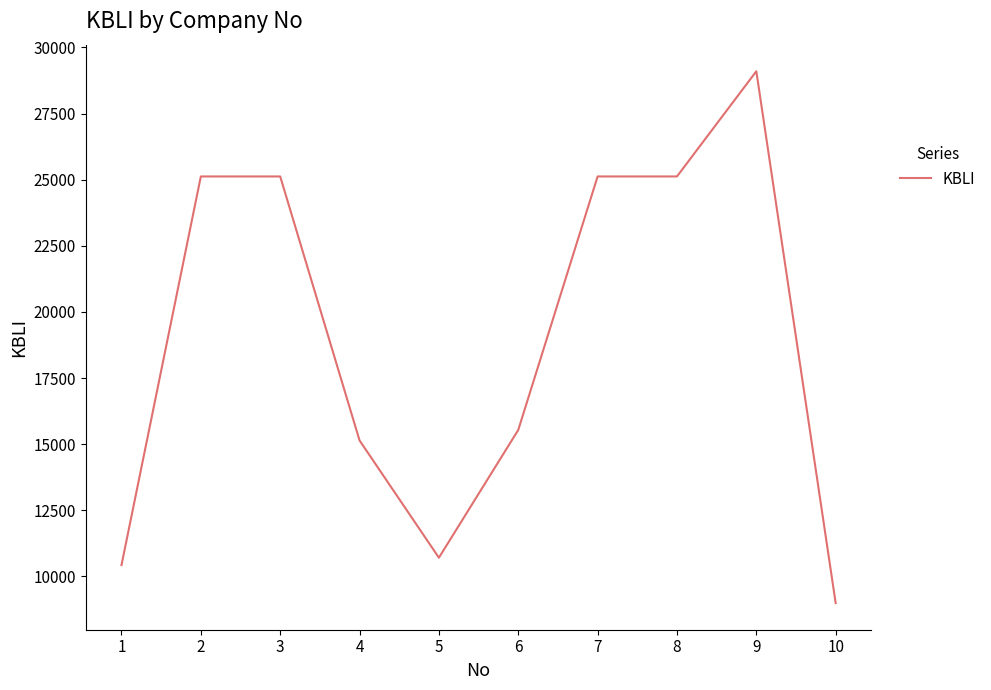

What is the difference between the values at 4 and 8?

9980